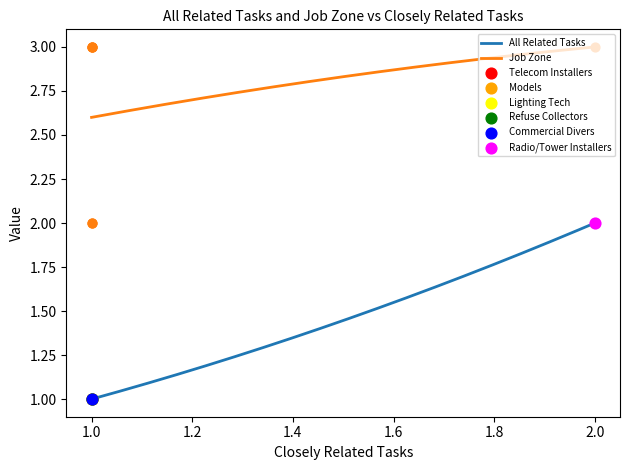

Which series reaches the maximum Y coordinate?

Job Zone